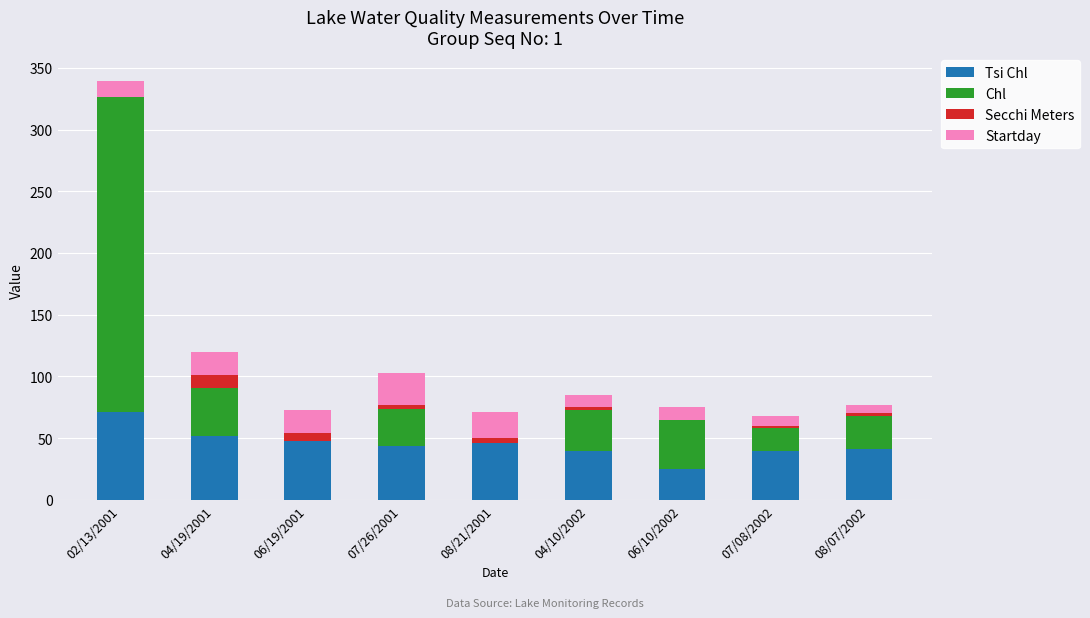

Are the bars grouped side by side (vs. stacked)?

No